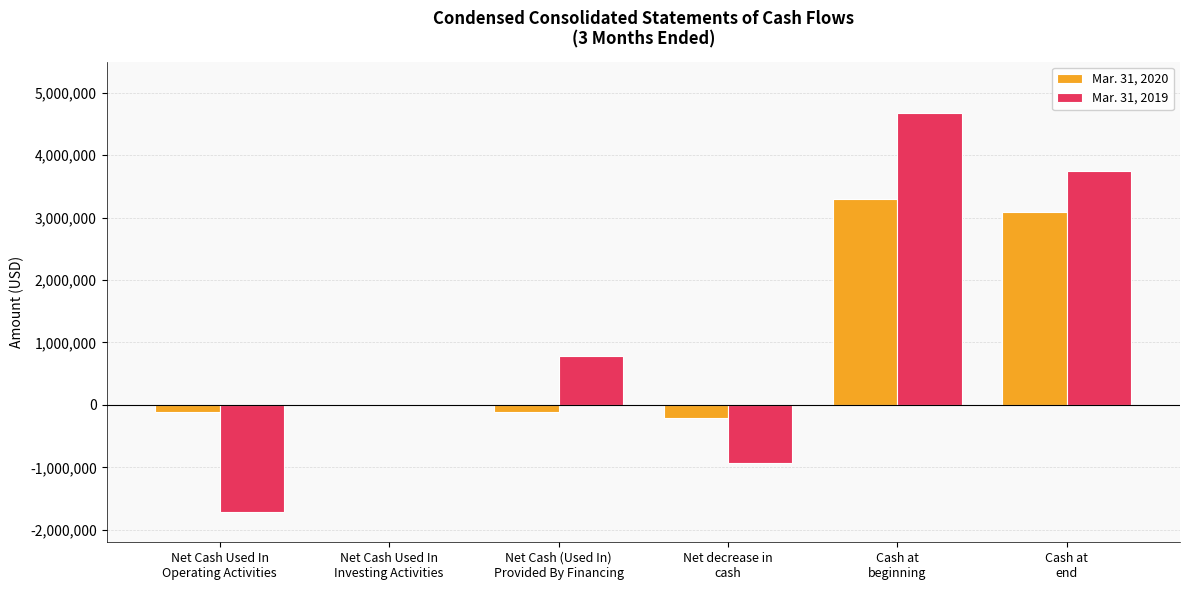

Are the bars horizontal?

No